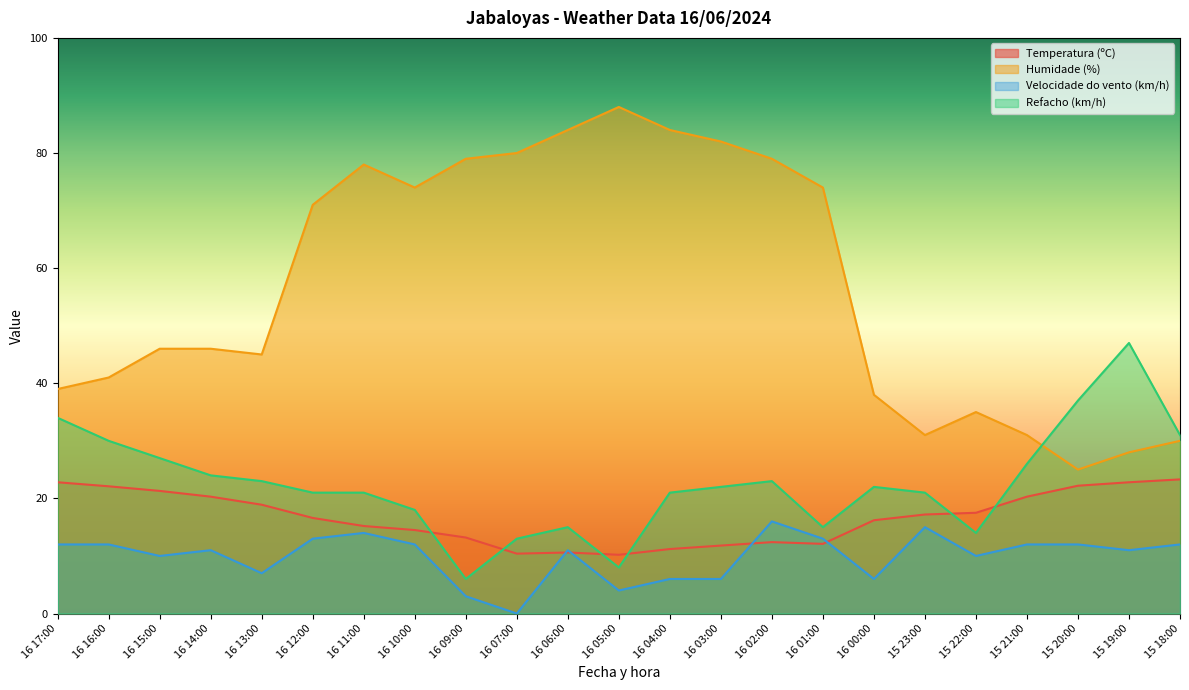

What is the value of the Temperatura (ºC) point at the 4th from the left?

20.3